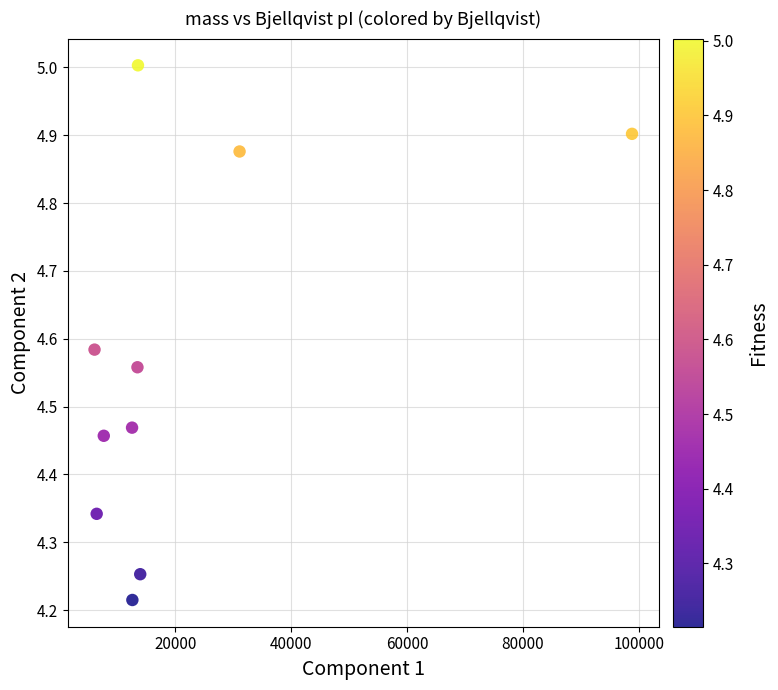

What is the average X value?

21600.1